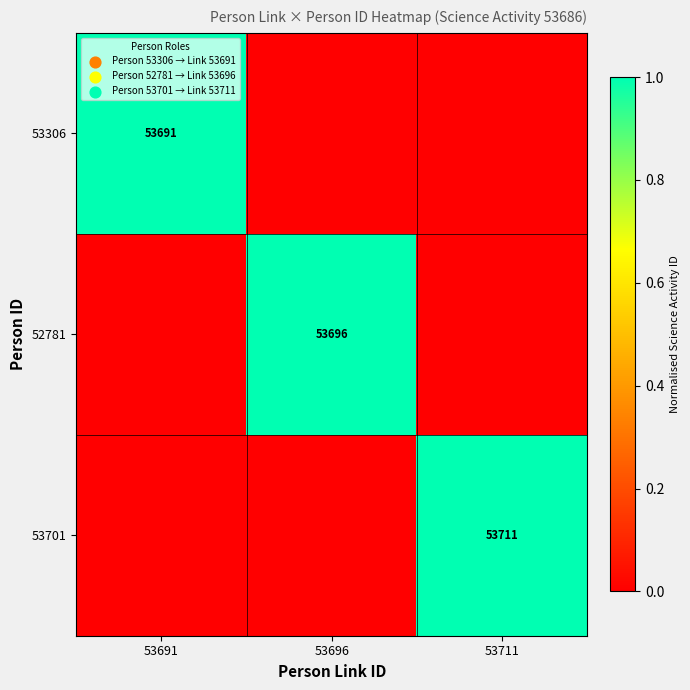

True or false: 53701 has a value of 53711 at 53711.

True